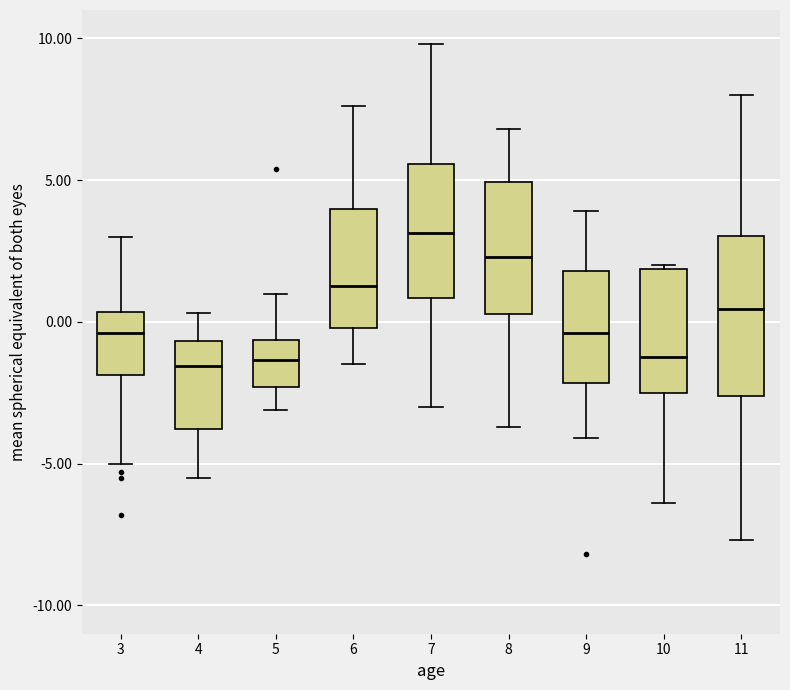

Reading left to right, read every box against the y-axis: the position of its median line, the range the box covers, and the ends of its whiskers. The values are not printed on the chart, so give them approximately, as read against the axis.

3: median -0.5, box -2.0 to 0.5, whiskers -5.0 to 3.0
4: median -1.5, box -4.0 to -0.5, whiskers -5.5 to 0.5
5: median -1.5, box -2.5 to -0.5, whiskers -3.0 to 1.0
6: median 1.5, box 0.0 to 4.0, whiskers -1.5 to 7.5
7: median 3.0, box 1.0 to 5.5, whiskers -3.0 to 10.0
8: median 2.5, box 0.5 to 5.0, whiskers -3.5 to 7.0
9: median -0.5, box -2.0 to 2.0, whiskers -4.0 to 4.0
10: median -1.0, box -2.5 to 2.0, whiskers -6.5 to 2.0
11: median 0.5, box -2.5 to 3.0, whiskers -7.5 to 8.0